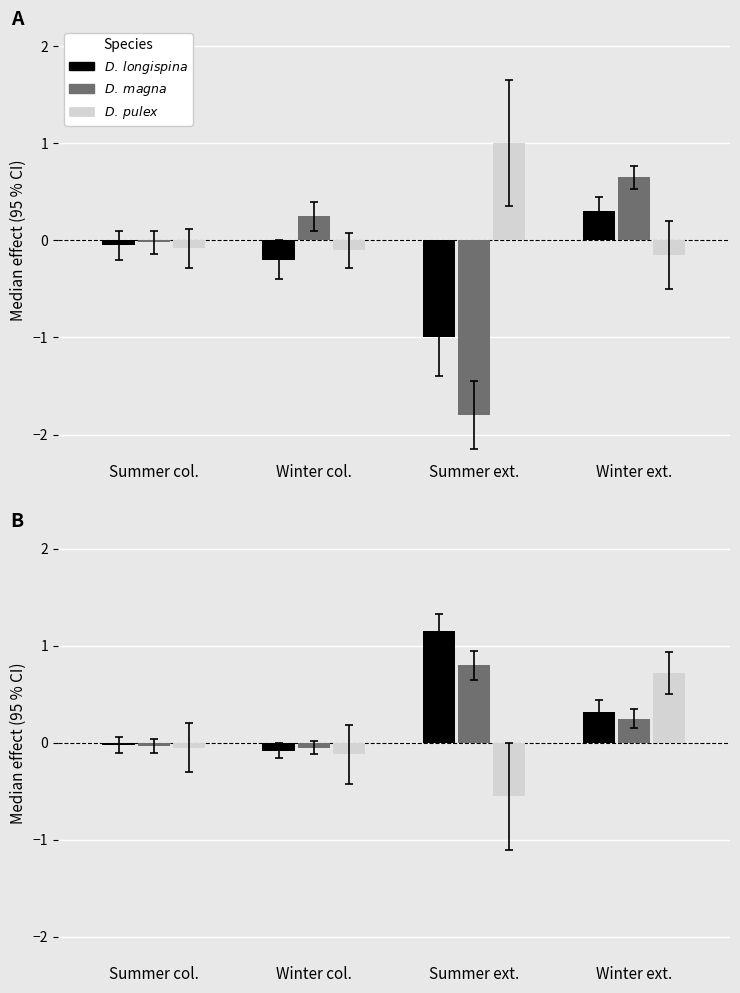

Count the number of data series in this chart.

3